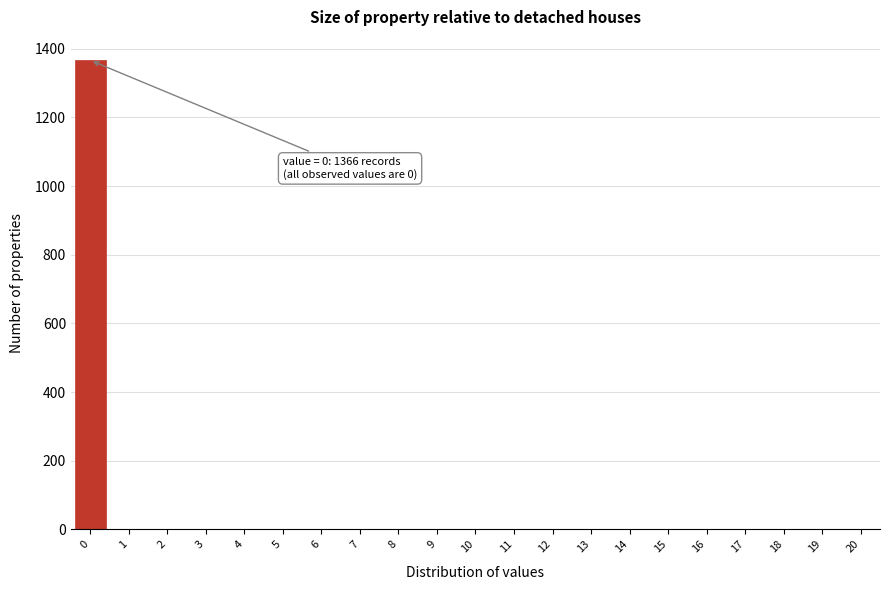

Reading left to right, what are all the values shown in this chart?

0=1366	1=0	2=0	3=0	4=0	5=0	6=0	7=0	8=0	9=0	10=0	11=0	12=0	13=0	14=0	15=0	16=0	17=0	18=0	19=0	20=0